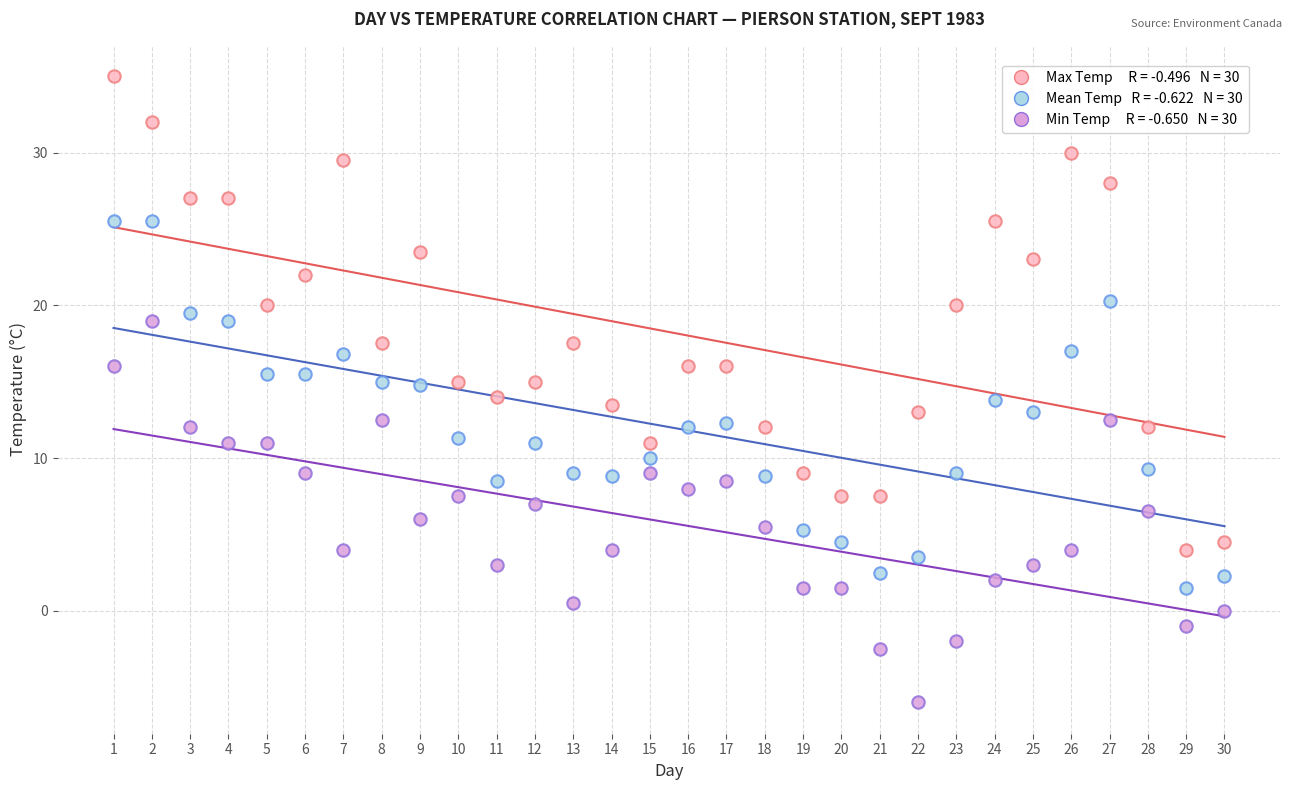

Across all data points, what is the range of X values (max minus min)?

29.0